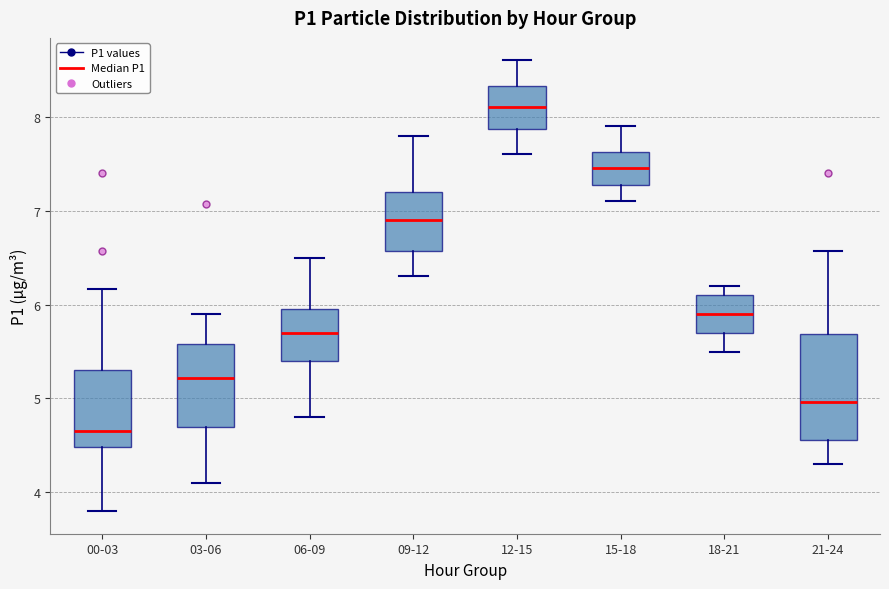

Reading left to right, transcribe this box plot: for each box, give where its median line is, the range the box spans, and where its two whiskers end, as read against the y-axis. The values are not printed on the chart, so give them approximately, as read against the axis.

00-03: median 4.7, box 4.5 to 5.3, whiskers 3.8 to 6.2
03-06: median 5.2, box 4.7 to 5.6, whiskers 4.1 to 5.9
06-09: median 5.7, box 5.4 to 6.0, whiskers 4.8 to 6.5
09-12: median 6.9, box 6.6 to 7.2, whiskers 6.3 to 7.8
12-15: median 8.1, box 7.9 to 8.3, whiskers 7.6 to 8.6
15-18: median 7.5, box 7.3 to 7.6, whiskers 7.1 to 7.9
18-21: median 5.9, box 5.7 to 6.1, whiskers 5.5 to 6.2
21-24: median 5.0, box 4.6 to 5.7, whiskers 4.3 to 6.6